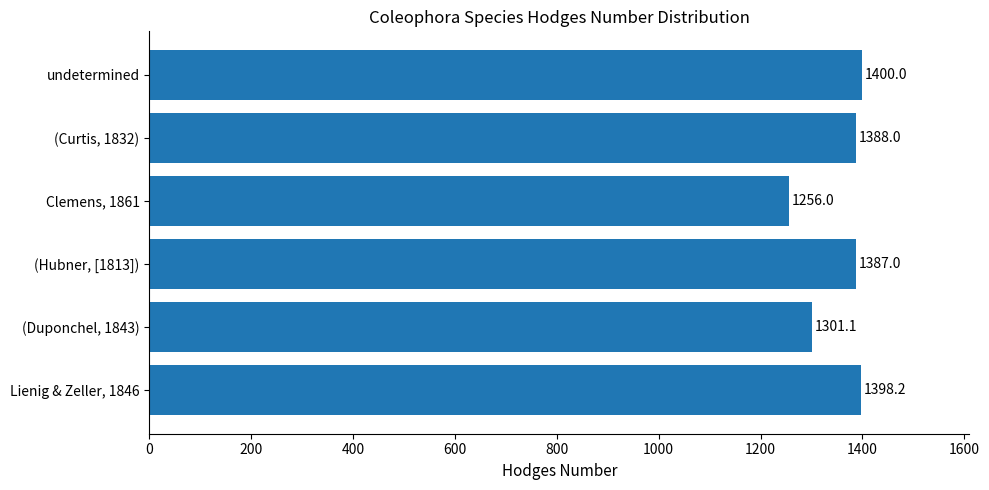

What is the greatest value displayed?

1400.0